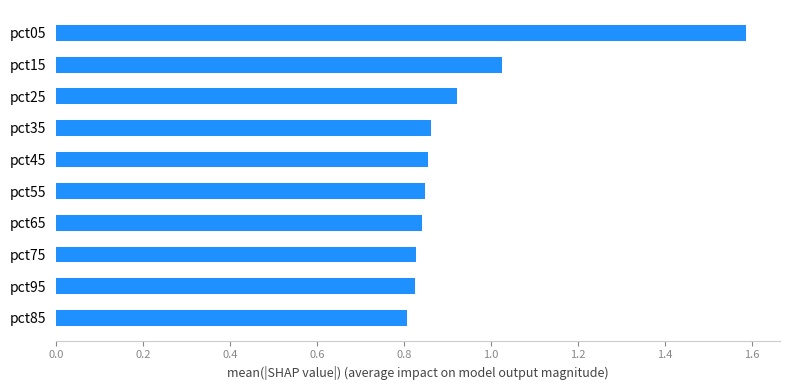

Which has a higher value, pct95 or pct25?

pct25